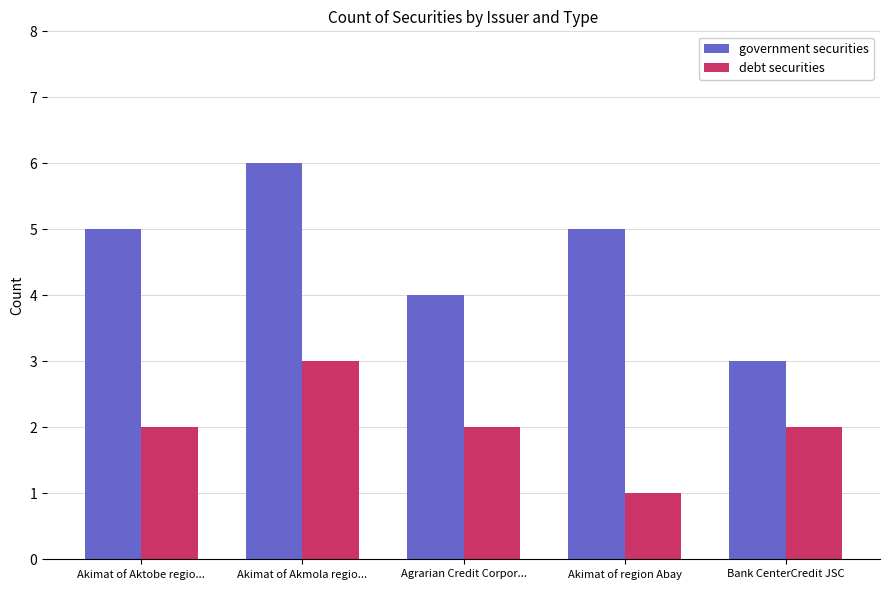

Count the number of data series in this chart.

2